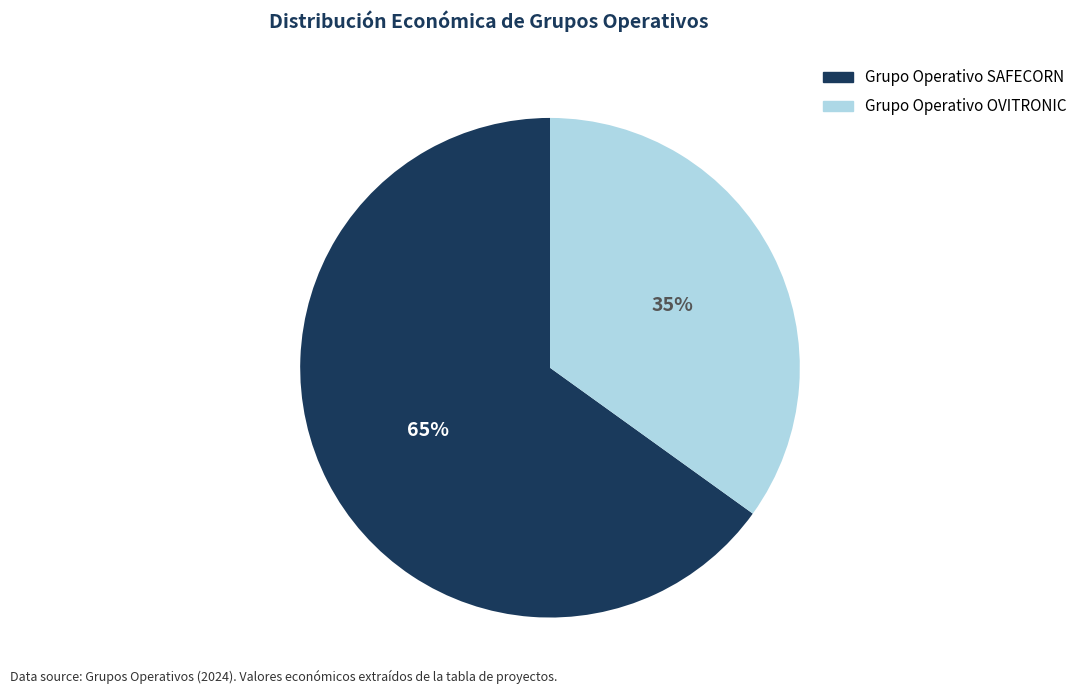

Combined, do Grupo Operativo OVITRONIC and Grupo Operativo SAFECORN account for over 50%?

Yes